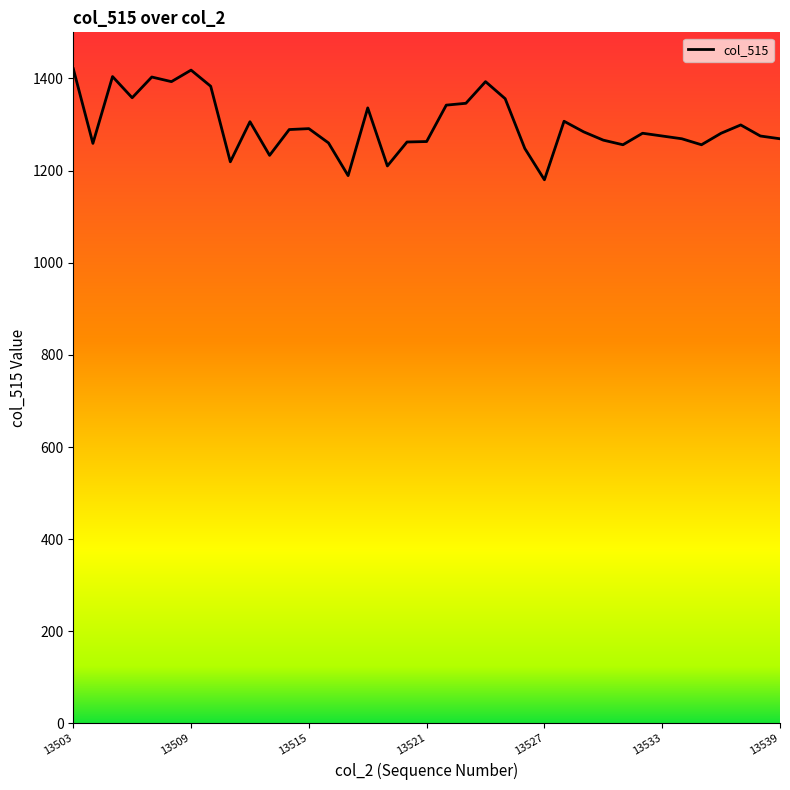

What is the maximum value shown in the chart?

1421